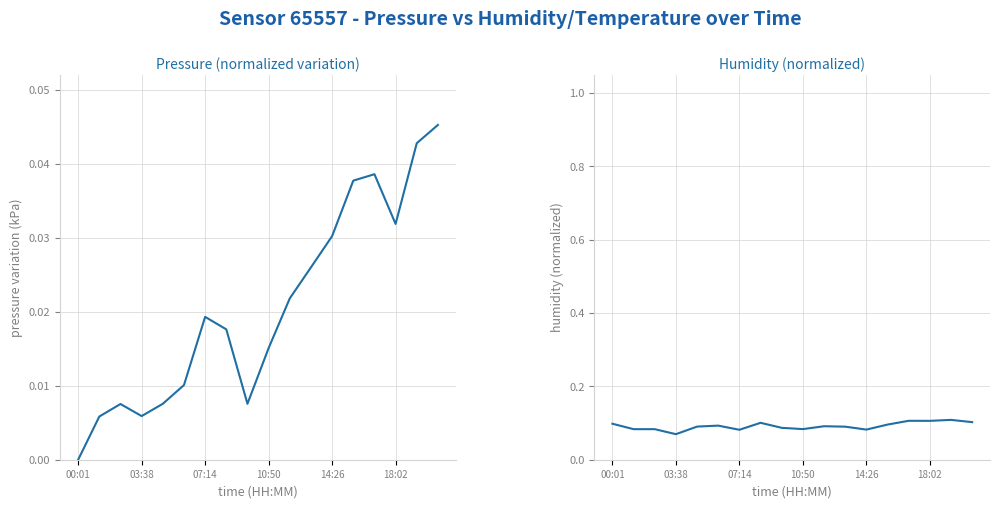

True or false: humidity has more than 1 points higher than both neighbors.

True